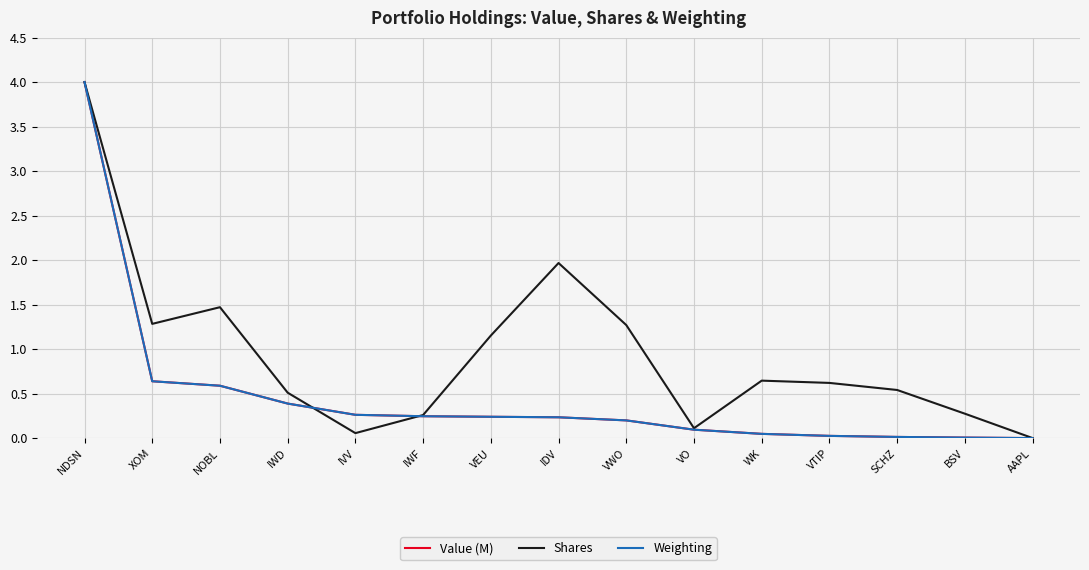

The value of Weighting at IWF is 0.2. True or false?

True